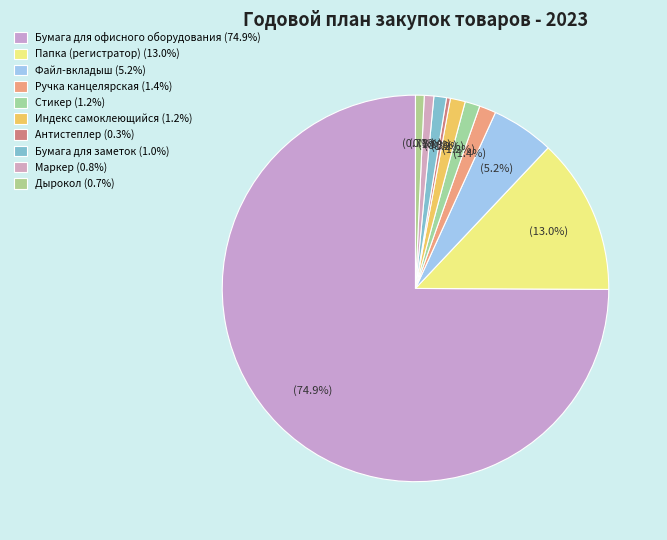

How many segments does this pie chart have?

10